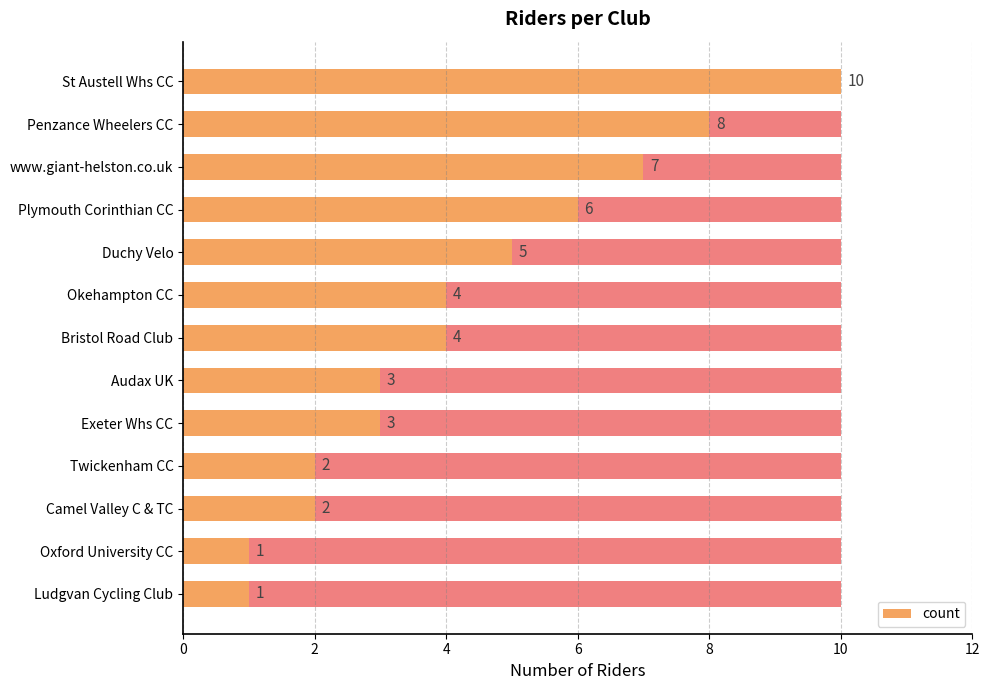

What is the approximate value at www.giant-helston.co.uk?

7